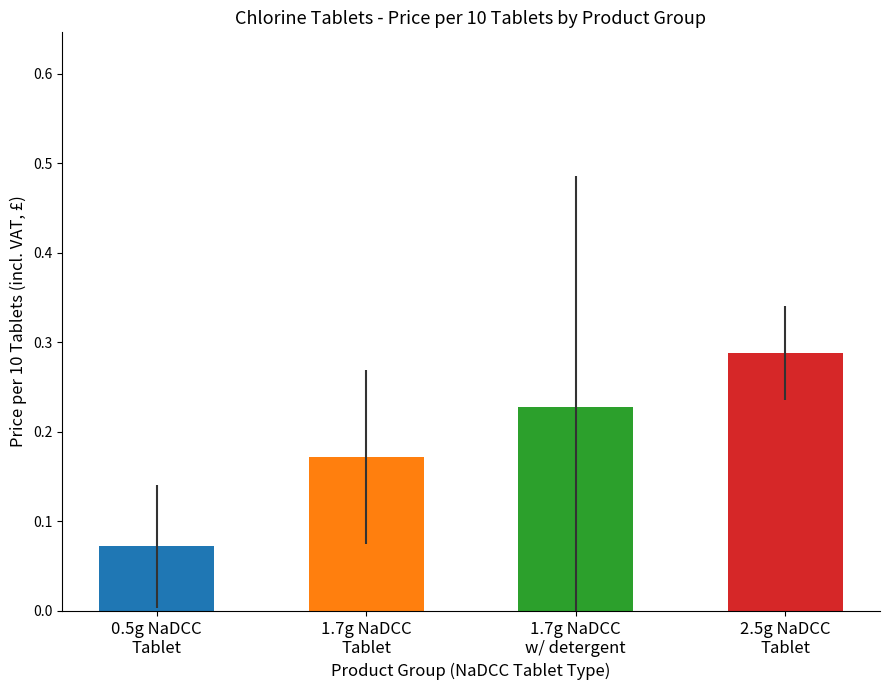

The chart shows a value of 0.2 at 1.7g NaDCC
Tablet. True or false?

True